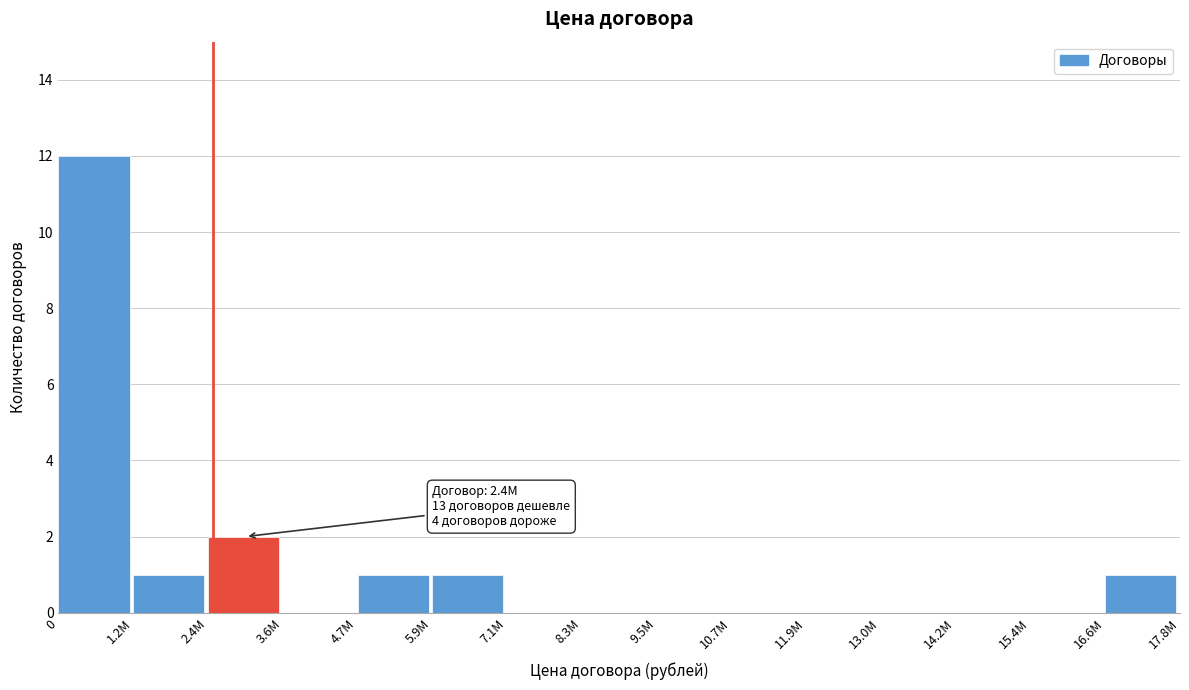

Reading right to left, transcribe all the data shown in this chart.

16.6M=1	15.4M=0	14.2M=0	13.0M=0	11.9M=0	10.7M=0	9.5M=0	8.3M=0	7.1M=0	5.9M=1	4.7M=1	3.6M=0	2.4M=2	1.2M=1	0=12